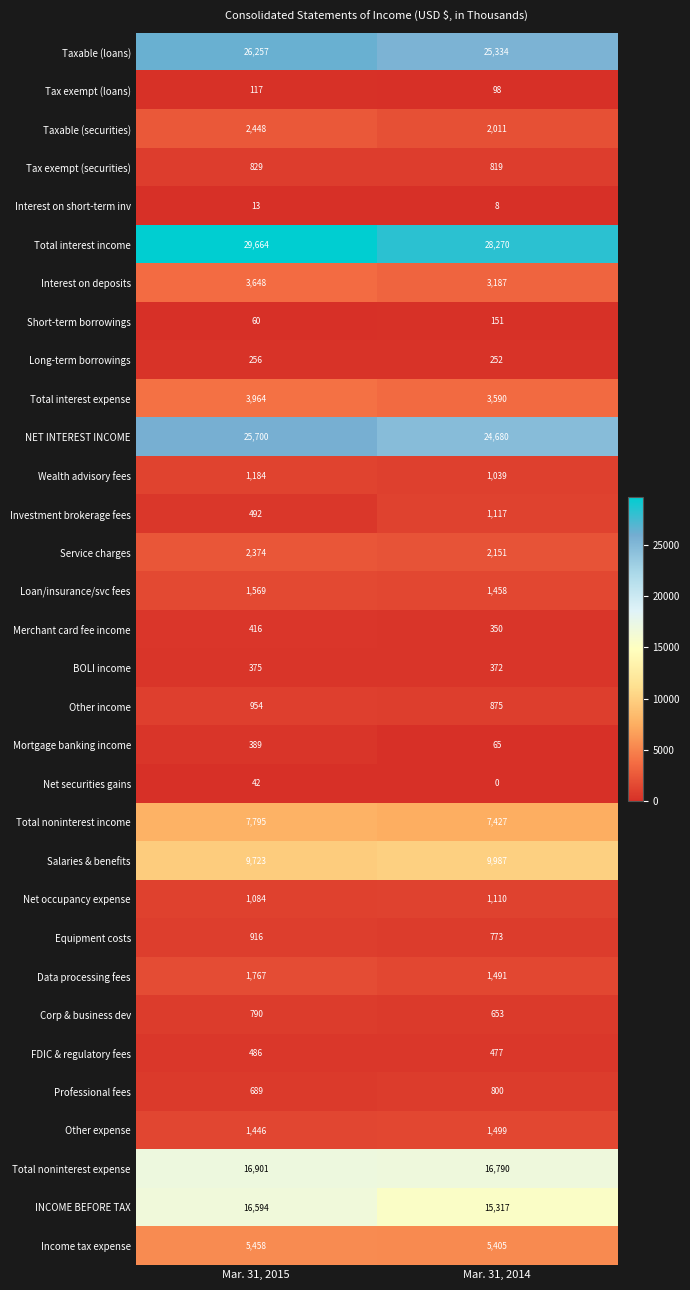

At how many categories does at least one series exceed 13198?

2